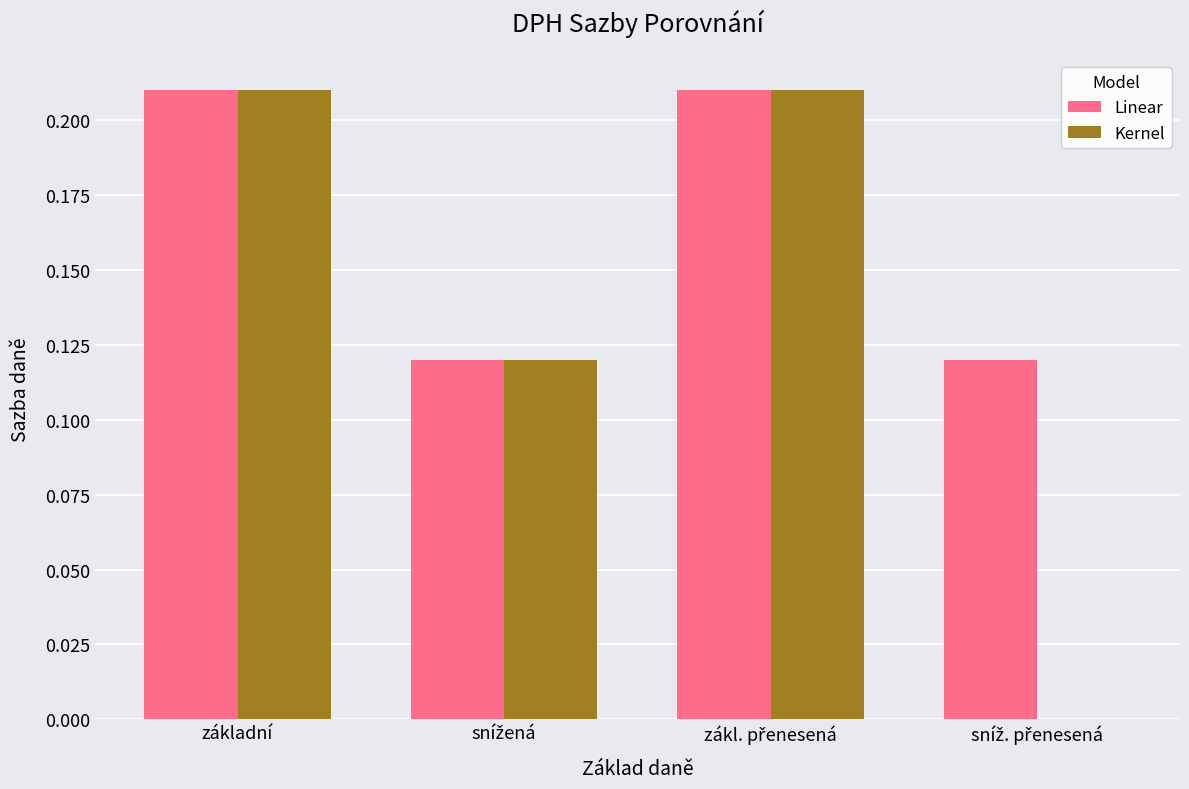

True or false: Kernel has a value of 0.4 at základní.

False